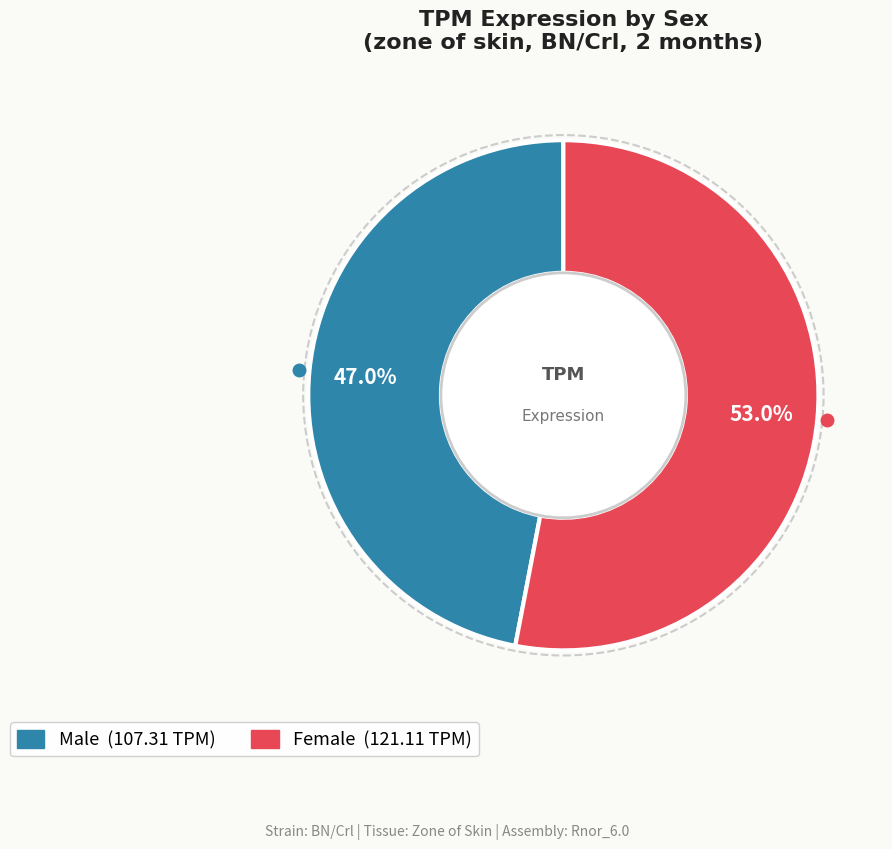

Count the number of slices in the pie.

2